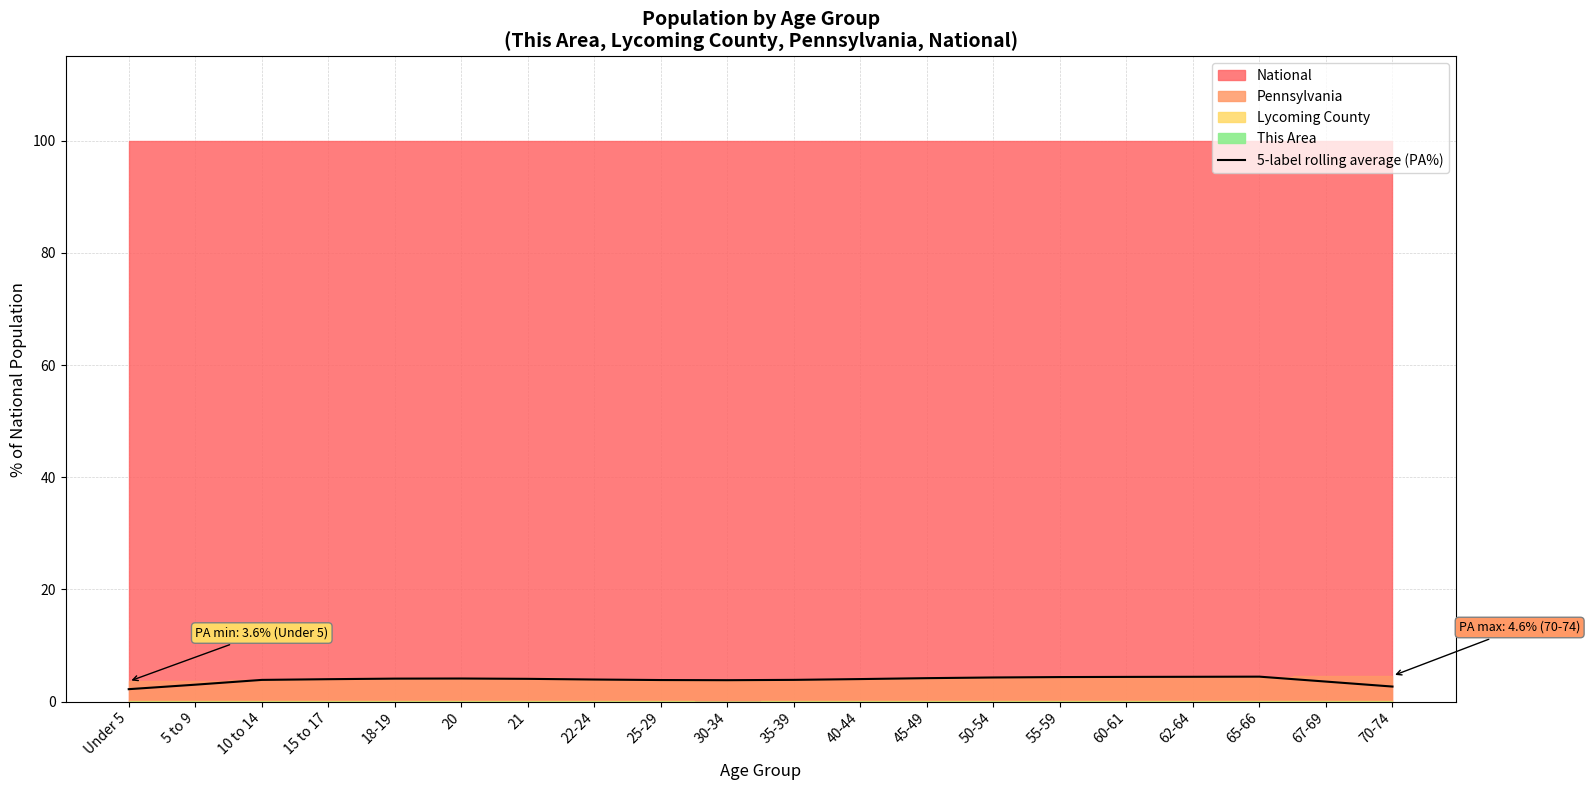

Which label corresponds to the smallest value in the chart?

Under 5